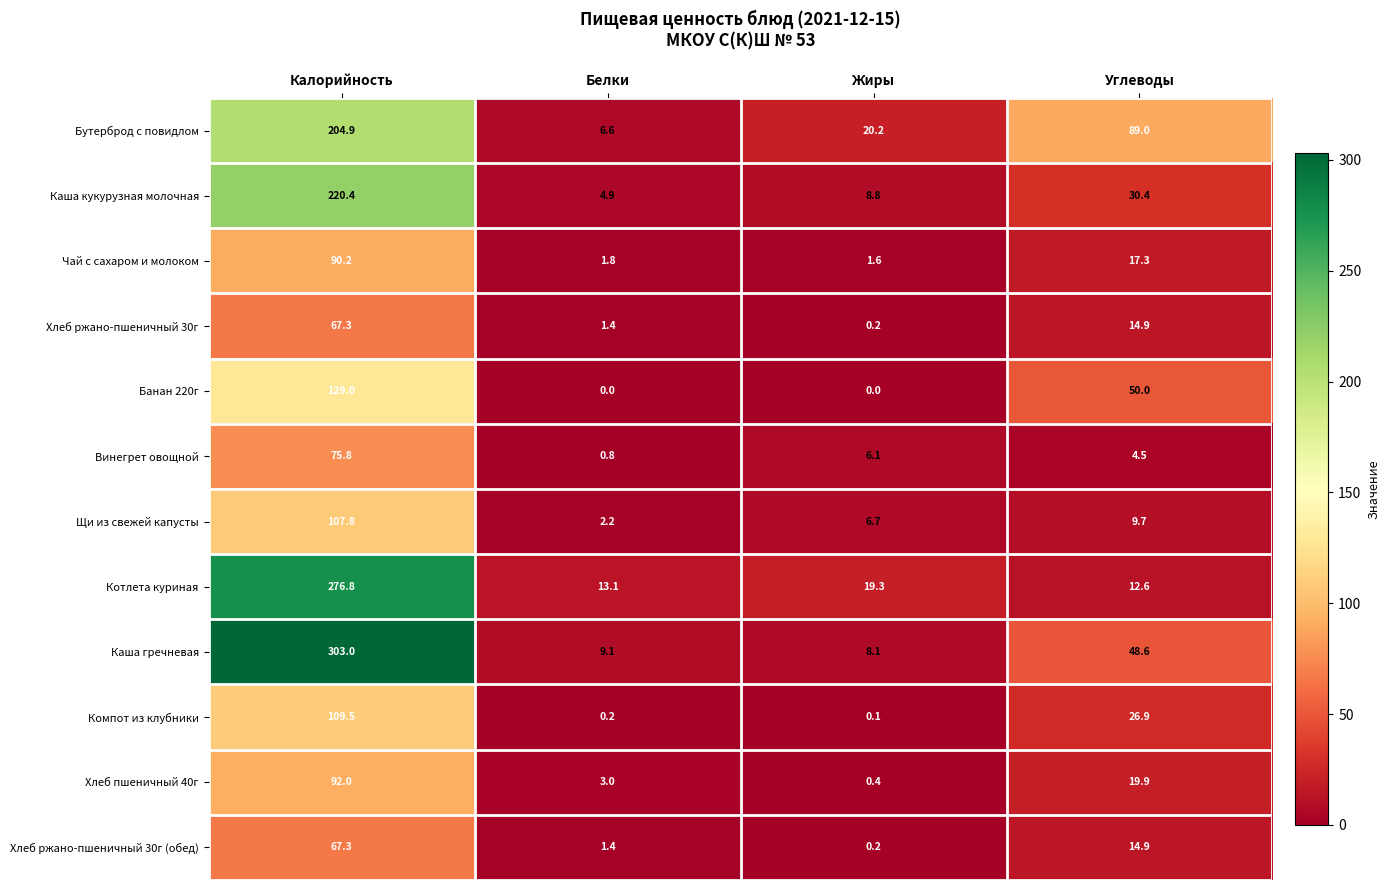

What is the sum of the Хлеб пшеничный 40г values at Белки and Жиры?

3.4